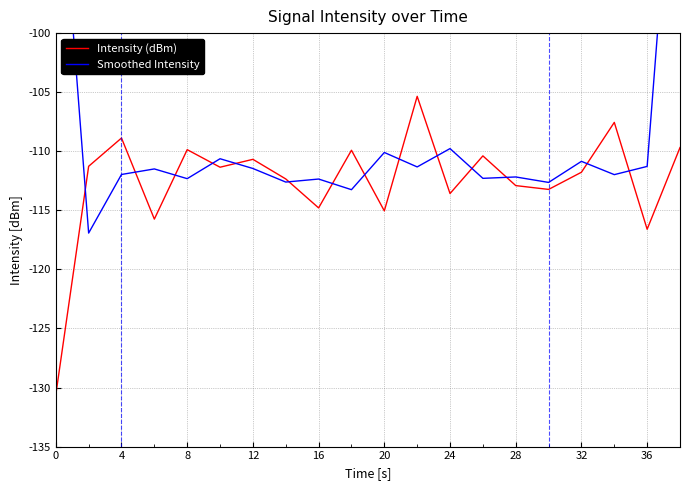

How many lines are shown in the chart?

2